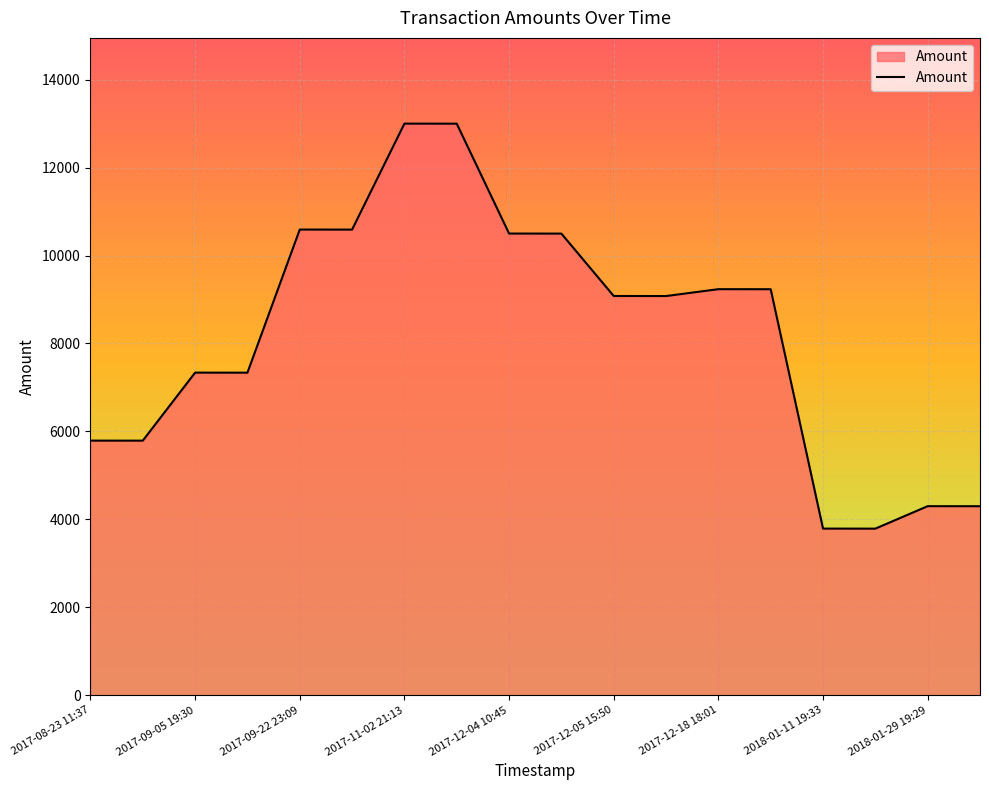

How many lines are shown in the chart?

1